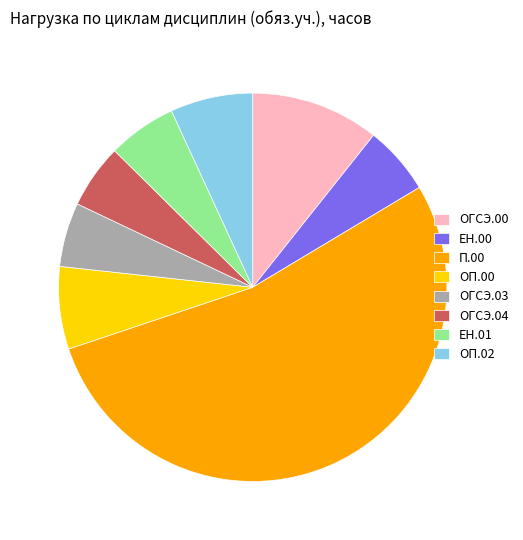

Combined, do ОГСЭ.04 and ОП.02 account for over 50%?

No